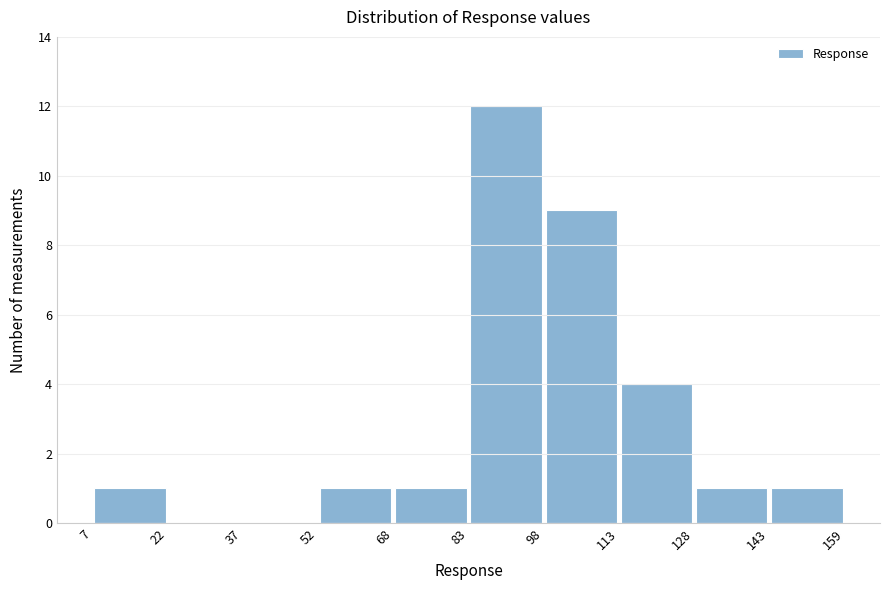

Reading left to right, list every bar in this chart as the range it spans on the x-axis followed by its height. The values are not printed on the chart, so give them approximately, as read against the axis.

7 to 22: 1
22 to 37: 0
37 to 52: 0
52 to 68: 1
68 to 83: 1
83 to 98: 12
98 to 113: 9
113 to 128: 4
128 to 143: 1
143 to 159: 1